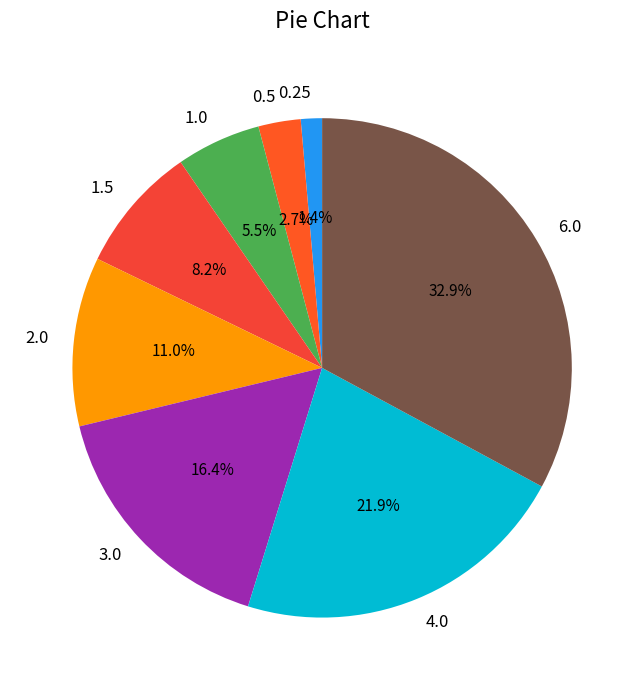

Between 3.0 and 1.5, which is larger?

3.0